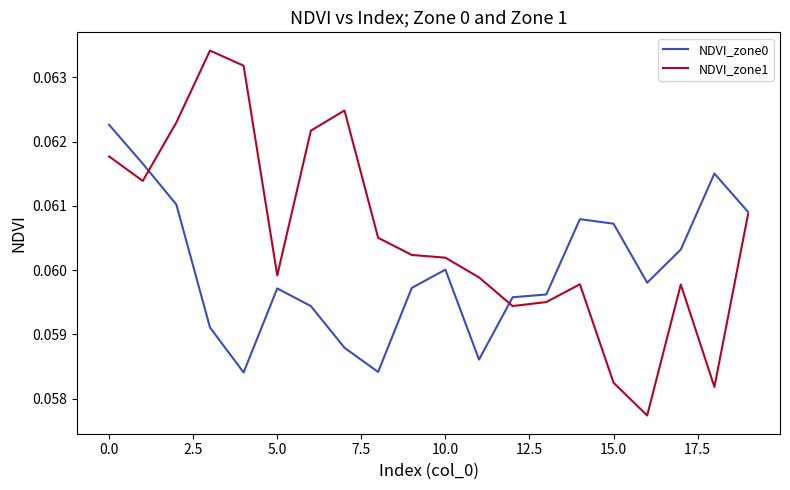

Which series has the widest spread of values?

NDVI_zone1